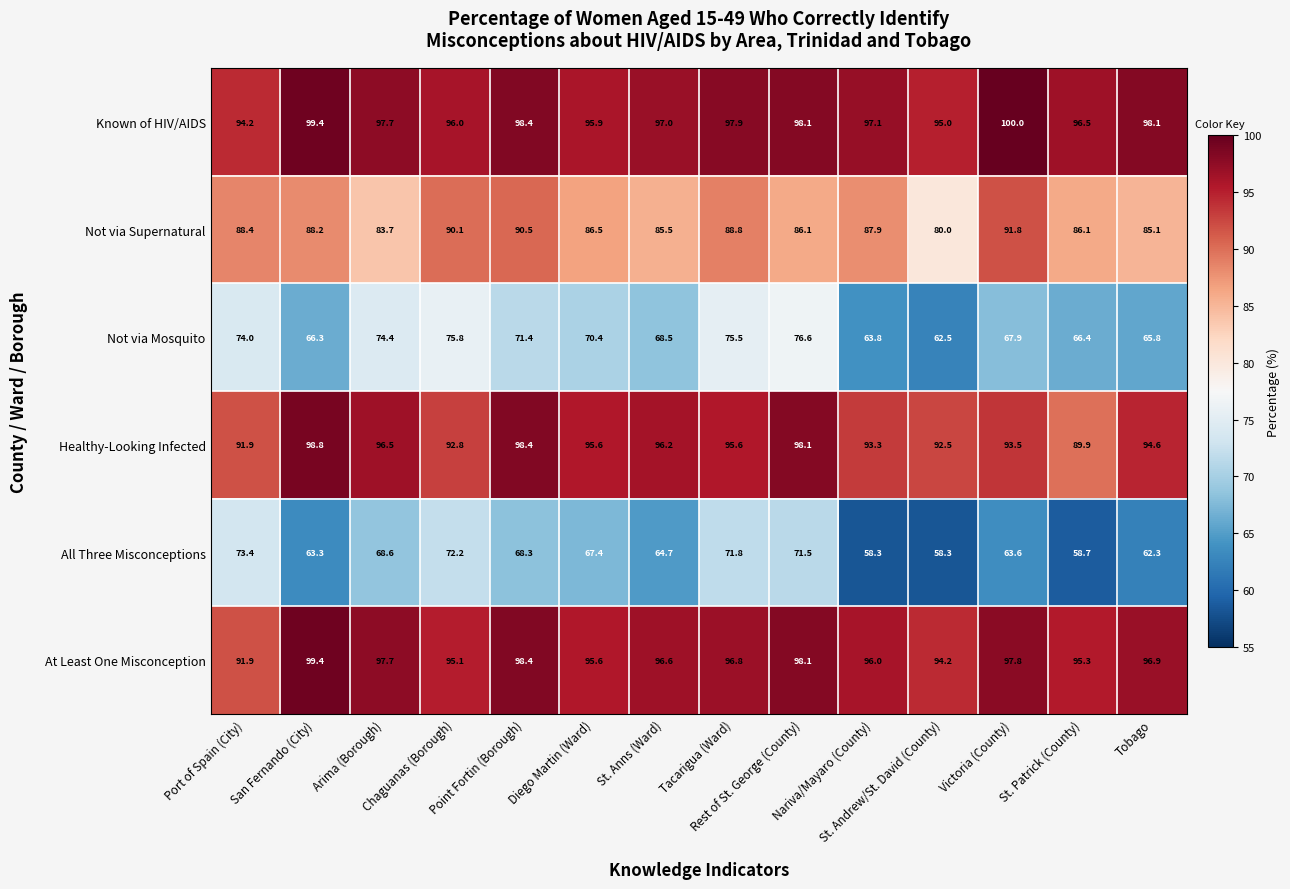

How many values in the Not via Supernatural series exceed 87?

7